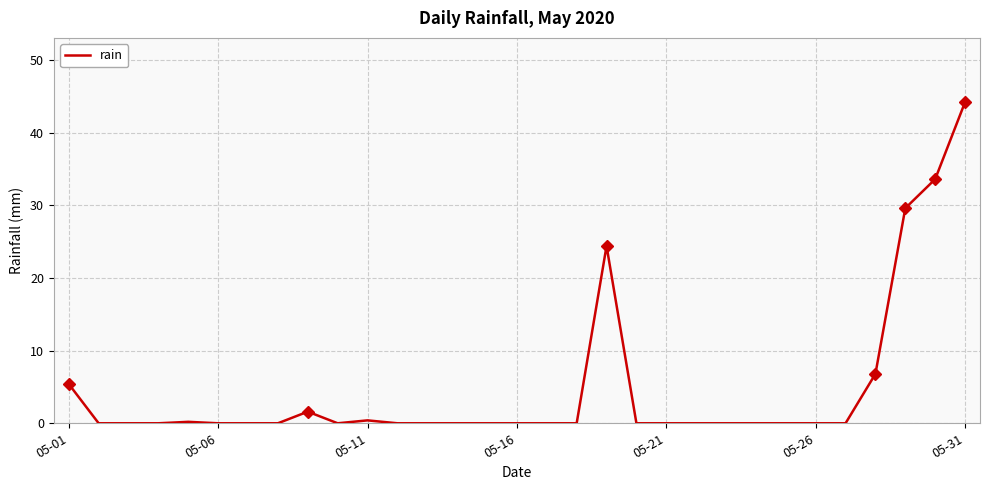

What is the average value?

4.7